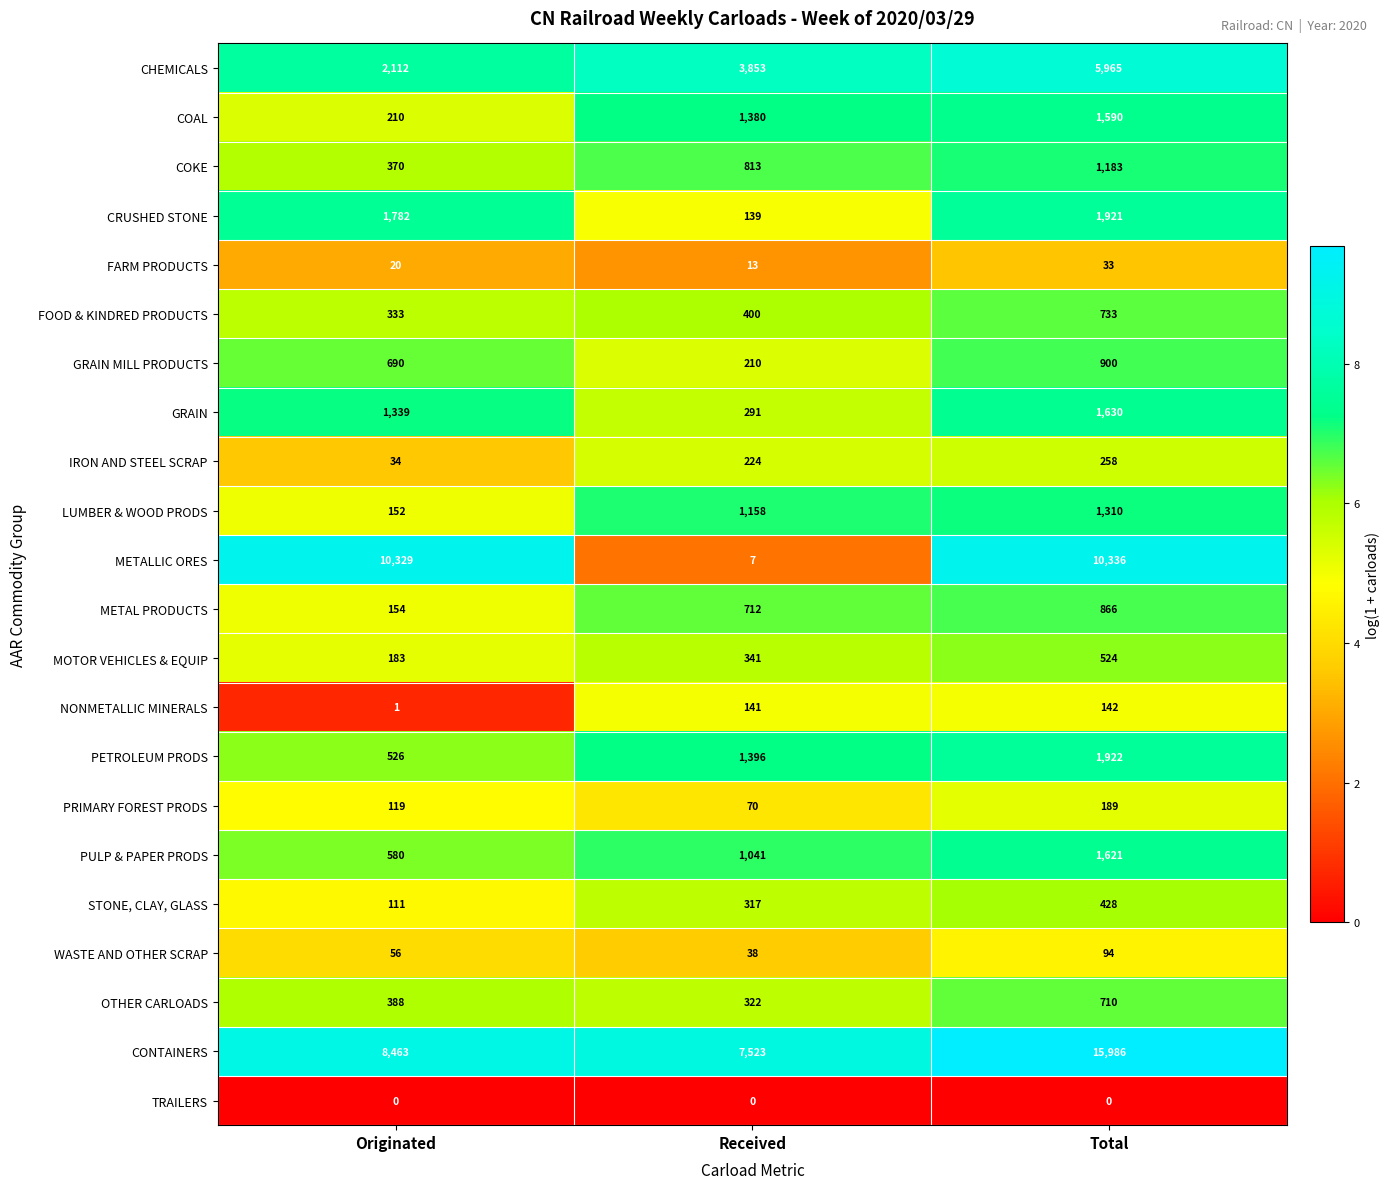

What is the spread (max minus min) of values at Received?

7523